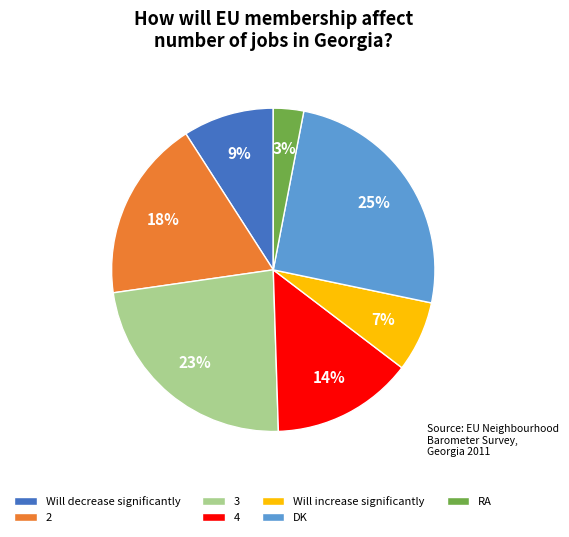

Which category has the biggest portion of the pie?

DK